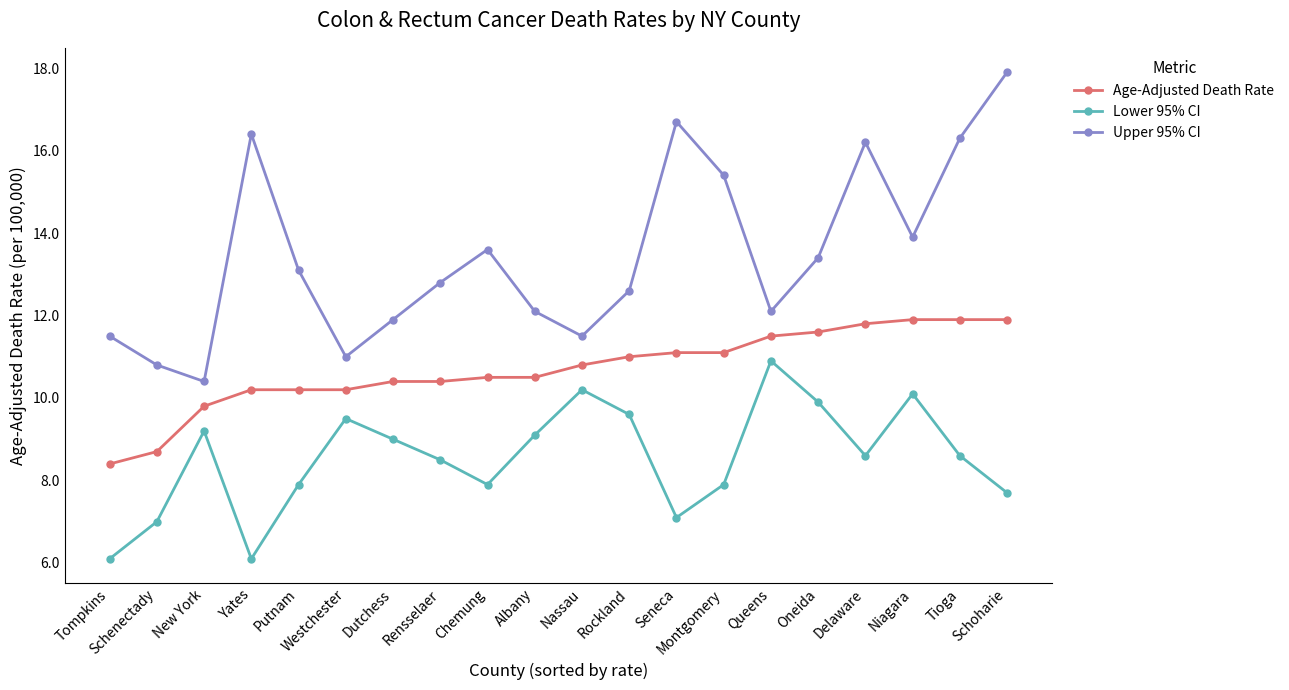

True or false: Age-Adjusted Death Rate has a value of 11.9 at Tioga.

True